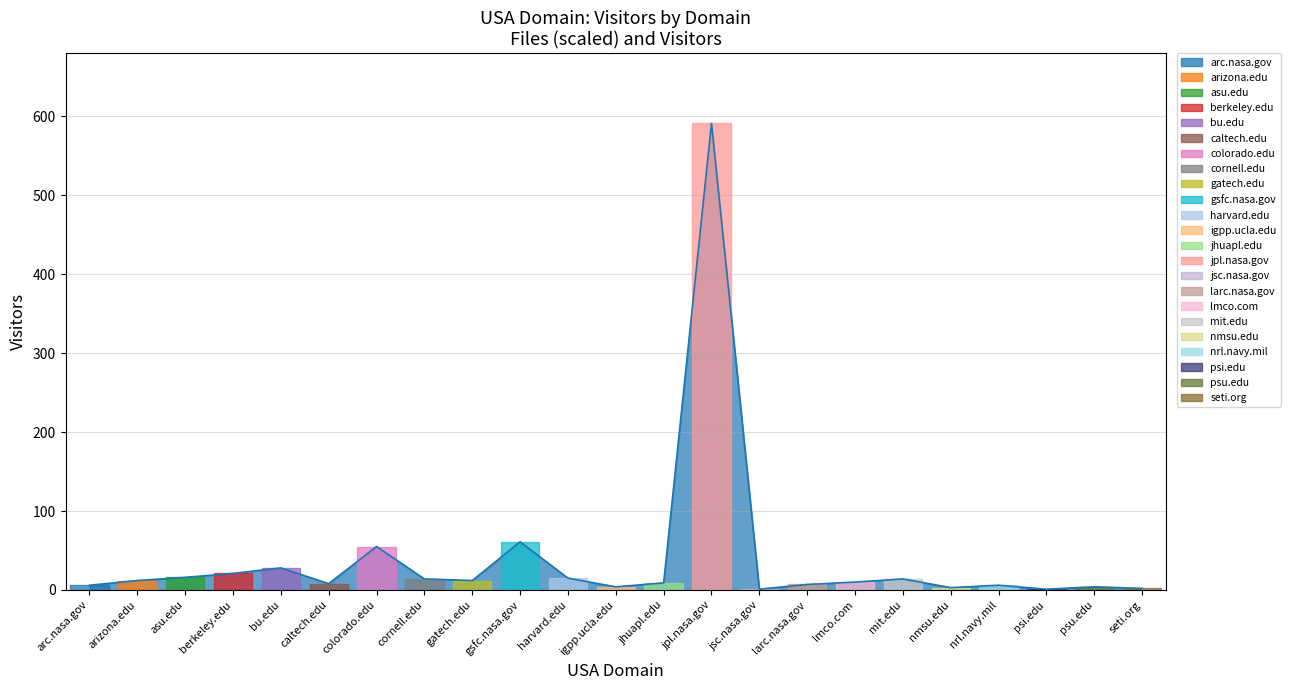

What position from the right is colorado.edu?

17